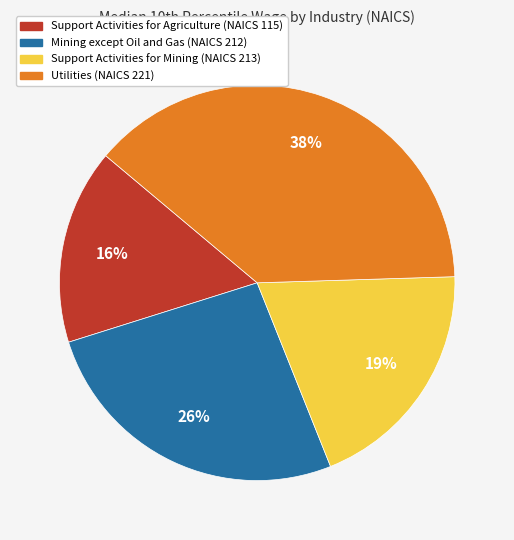

Approximately how many times larger is the value at Support Activities for Mining (NAICS 213) compared to Support Activities for Agriculture (NAICS 115)?

1.2